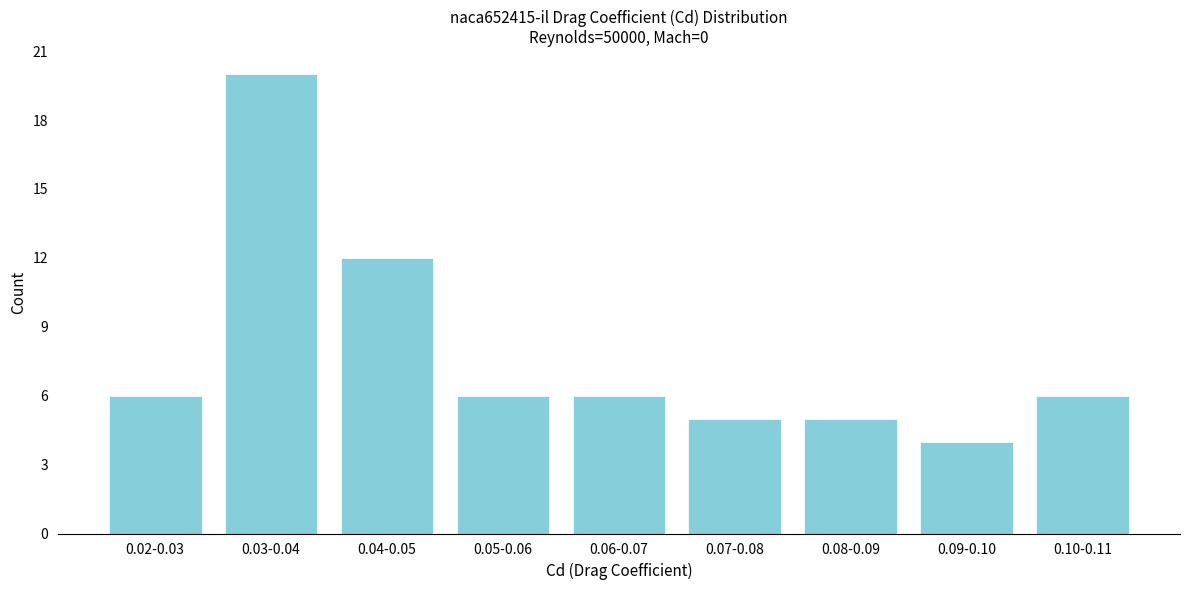

Reading left to right, what are all the values shown in this chart?

0.02-0.03=6	0.03-0.04=20	0.04-0.05=12	0.05-0.06=6	0.06-0.07=6	0.07-0.08=5	0.08-0.09=5	0.09-0.10=4	0.10-0.11=6